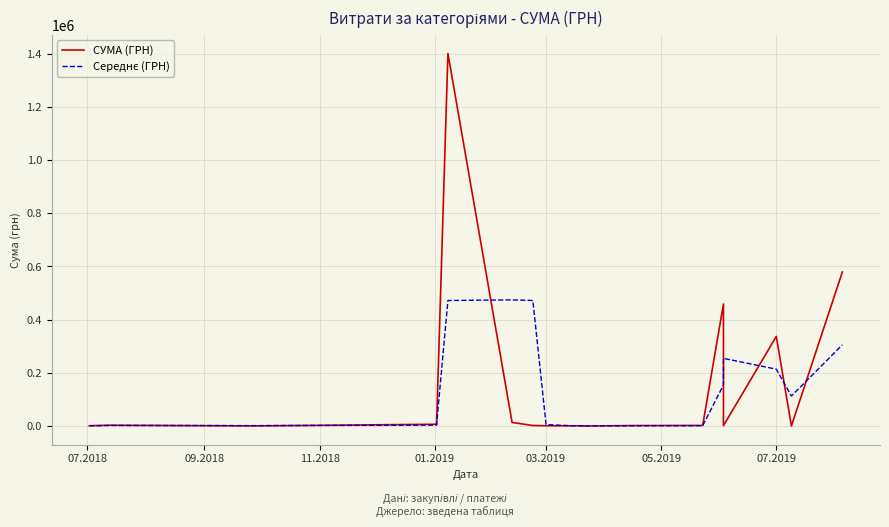

In Середнє (ГРН), how many points are higher than both neighbors (excluding endpoints)?

3